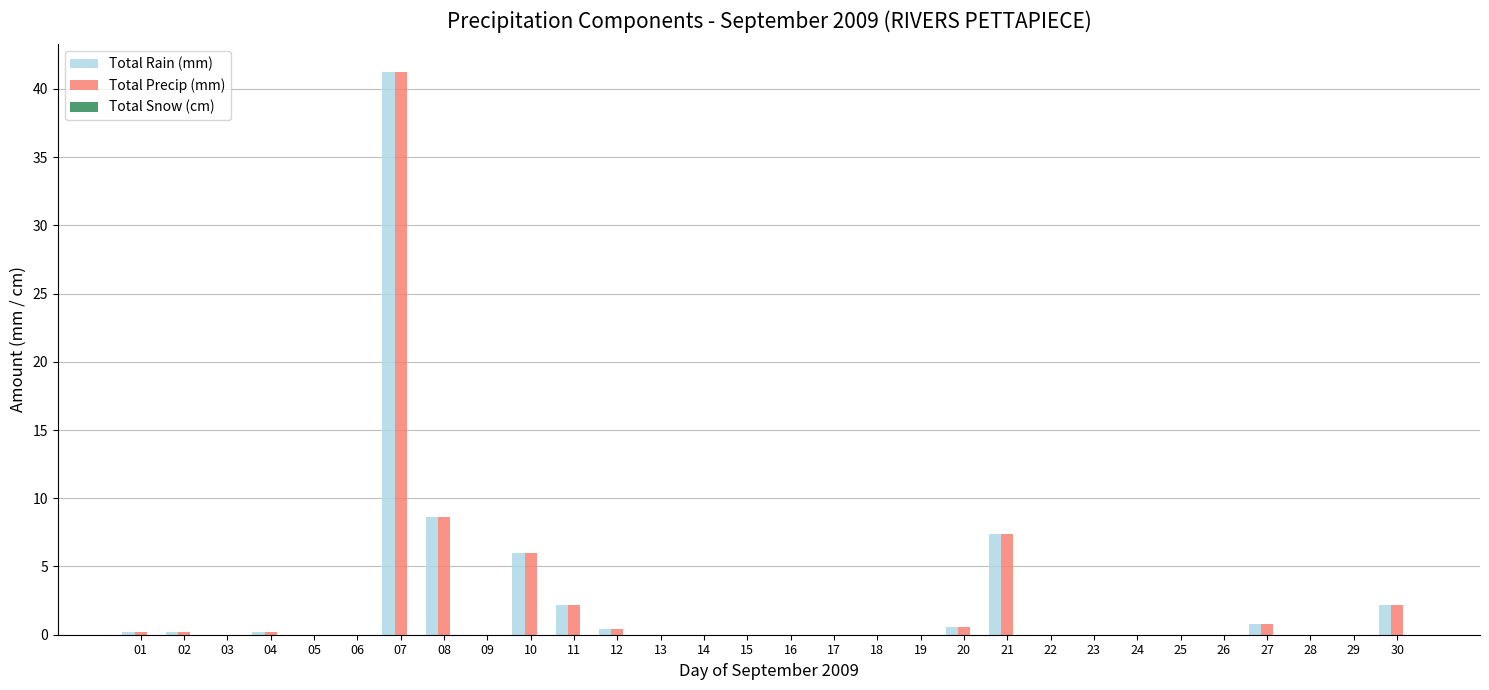

At which category is the sum across all series the highest?

07